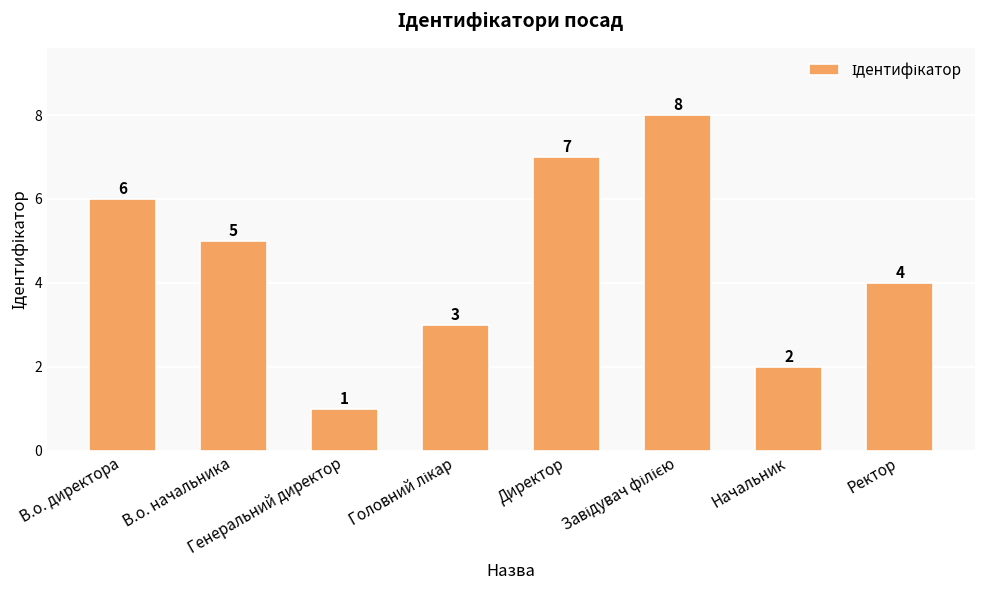

What is the label of the 5th bar from the left?

Директор